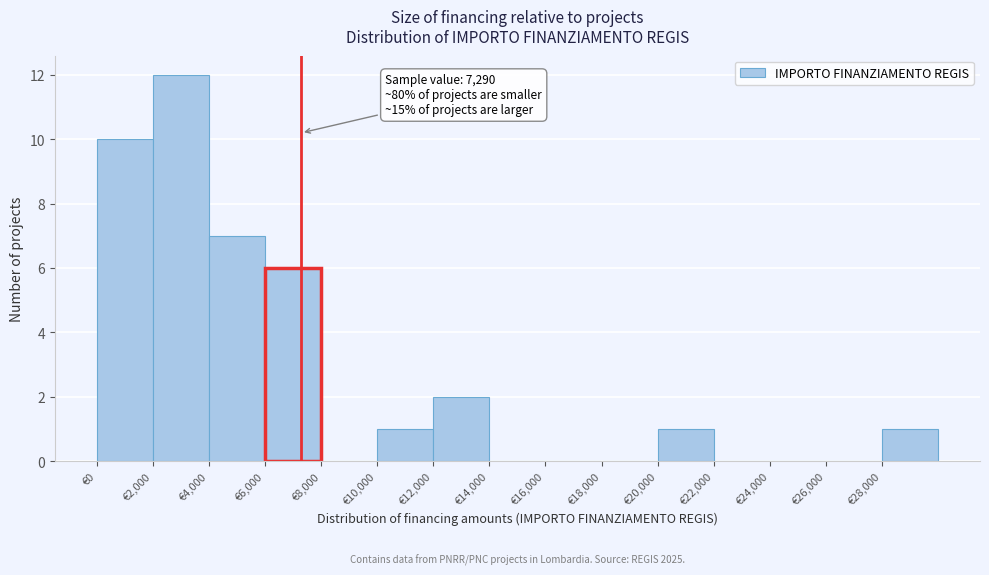

Which range on the x-axis has the tallest bar?

2000 to 4000